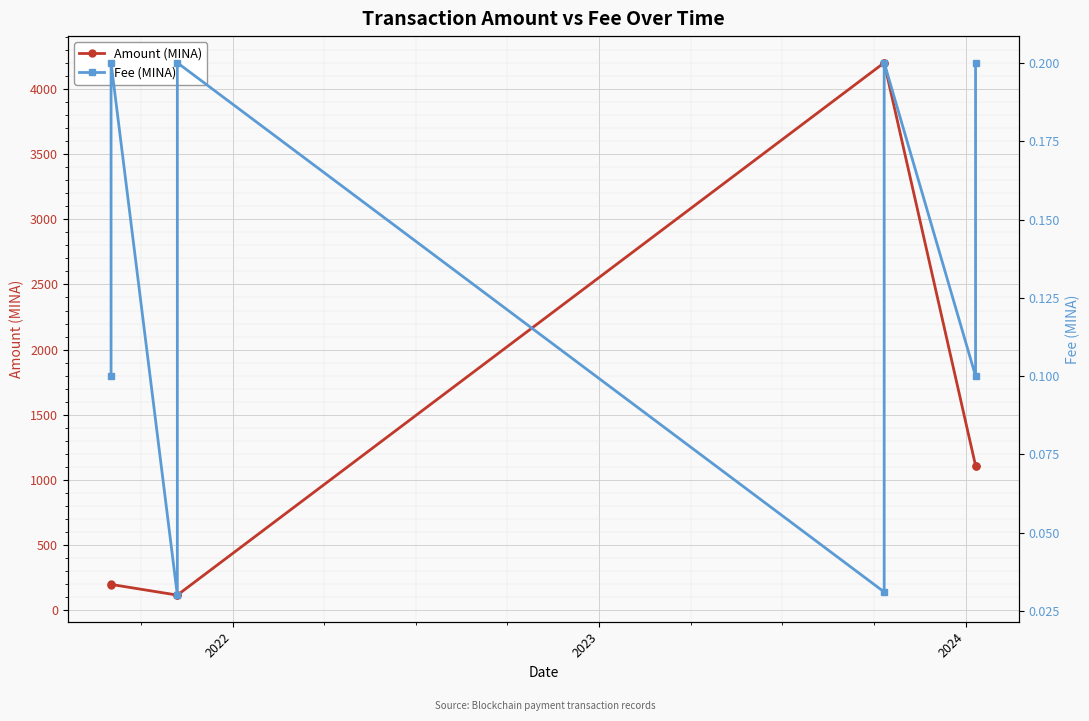

Where is Fee (MINA) nearest to the value 0?

2023